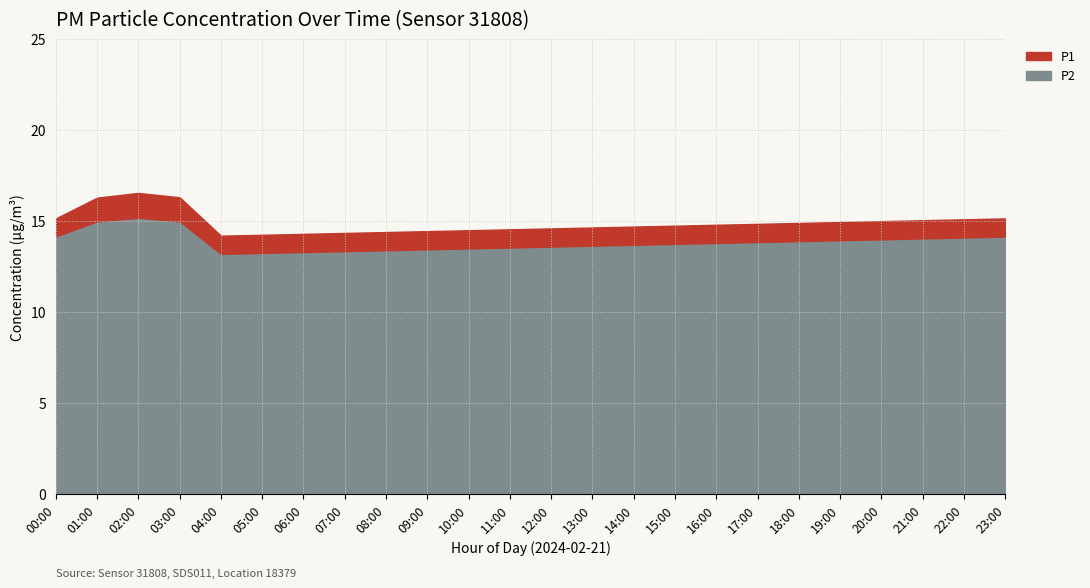

Which series has the largest range (max minus min)?

P1